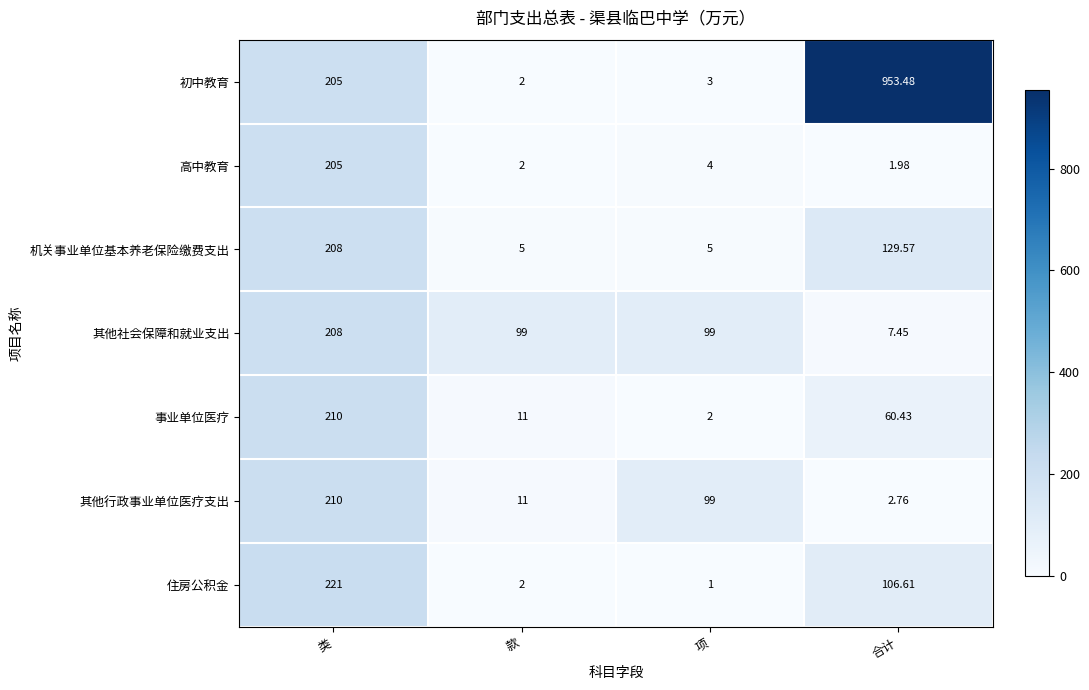

At how many categories does at least one series exceed 323?

1